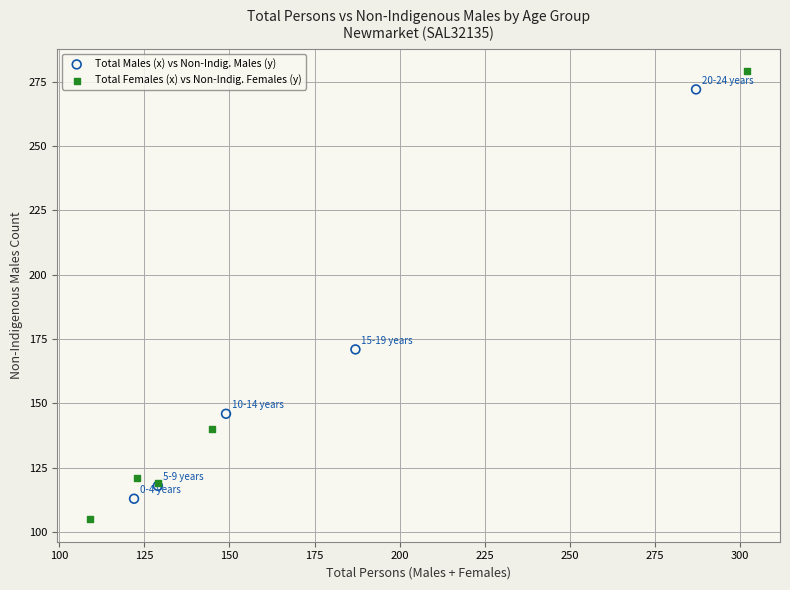

Which series has the widest spread of Y values?

Total Females (x) vs Non-Indig. Females (y)